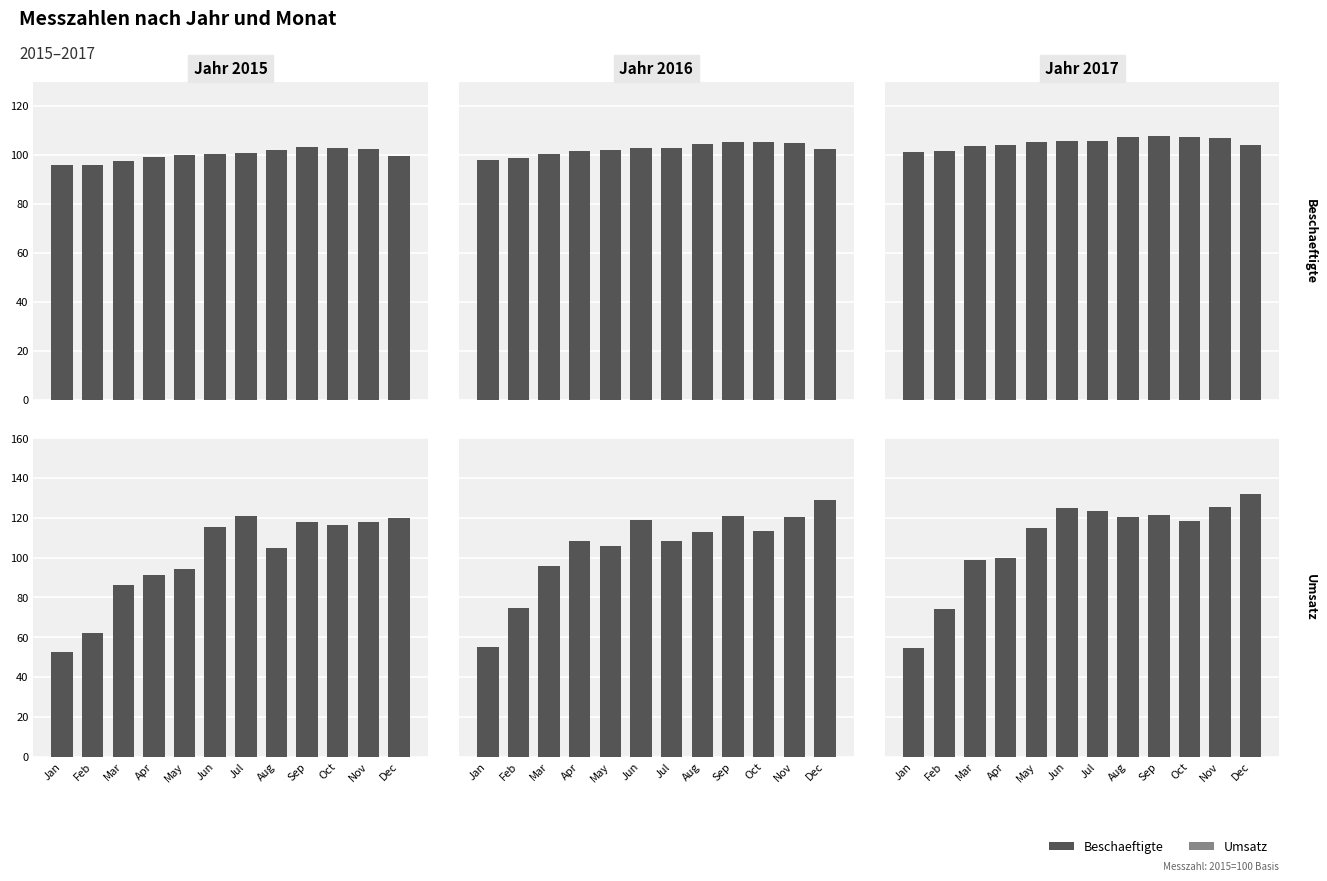

The value of 2017 Umsatz at Sep is 70.6. True or false?

False